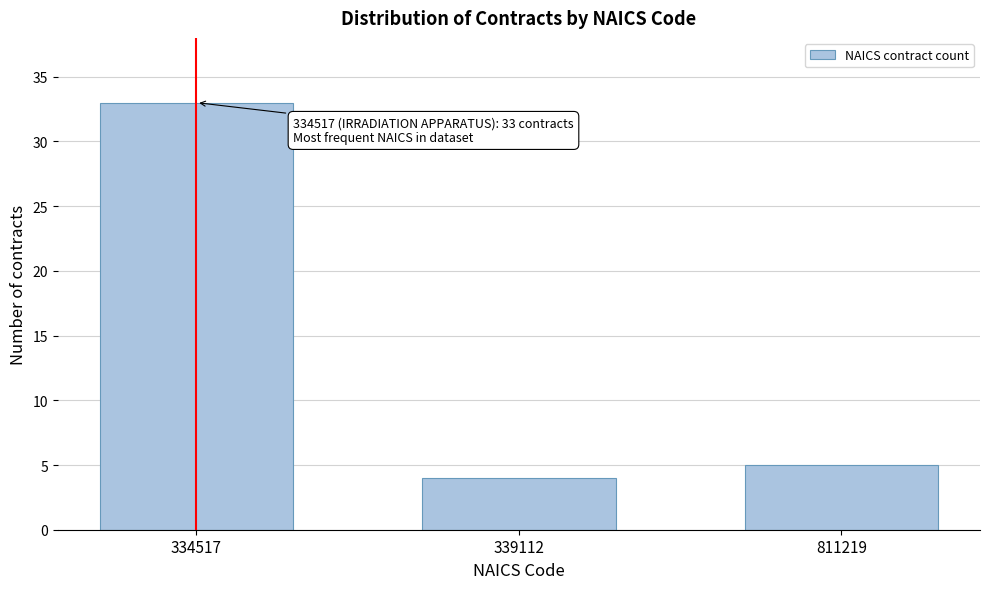

Reading left to right, list all the values displayed in this chart.

33	4	5